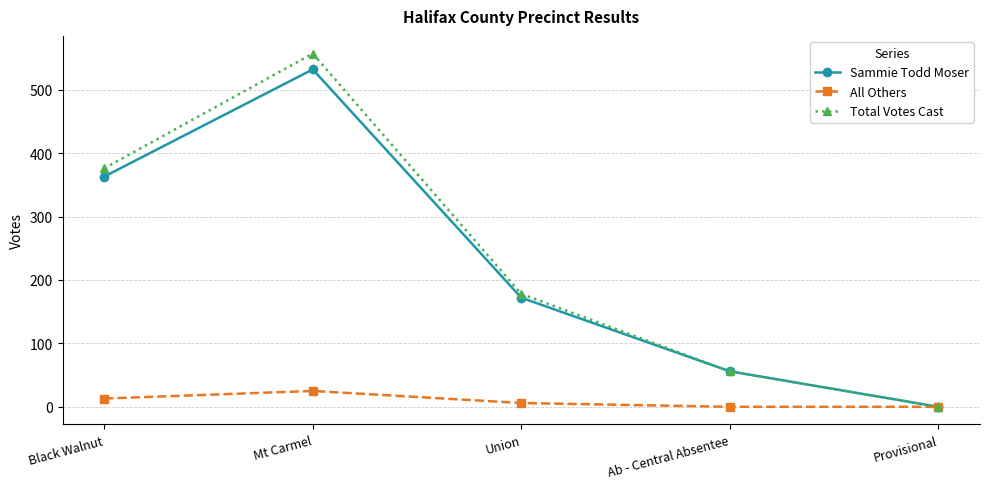

Between Mt Carmel and Provisional, which series saw the biggest shift?

Total Votes Cast